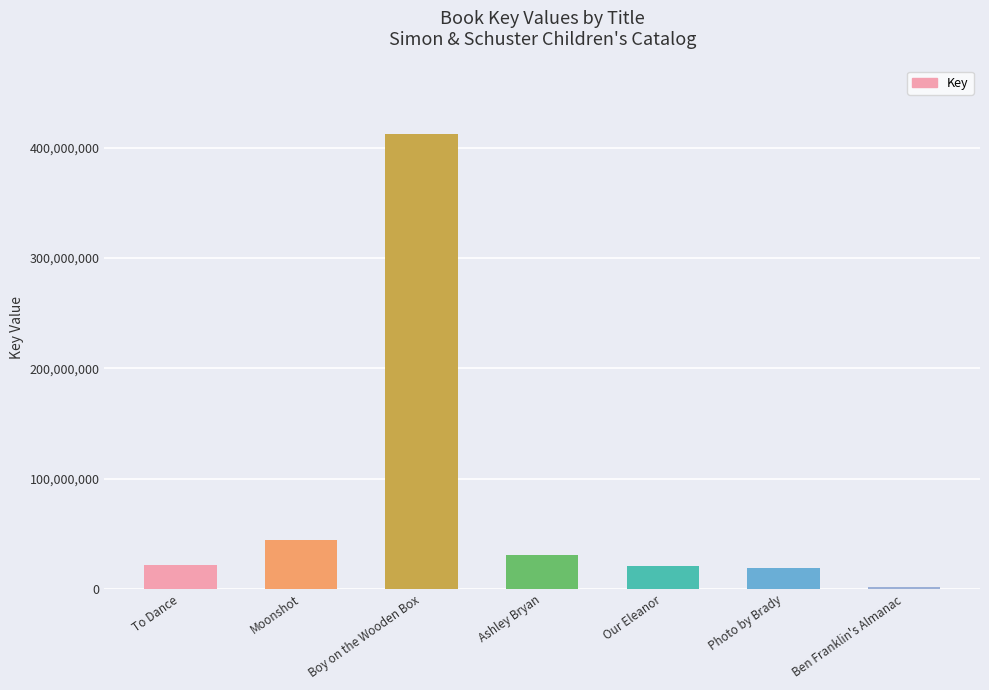

Read the value at Photo by Brady.

19275704